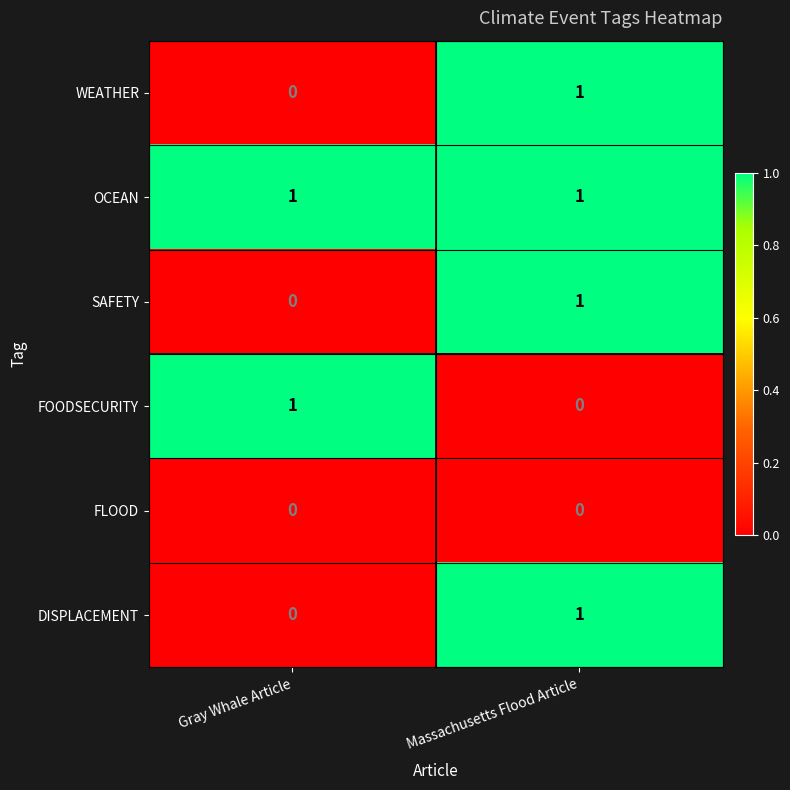

Which category has the highest value in the DISPLACEMENT series?

Massachusetts Flood Article